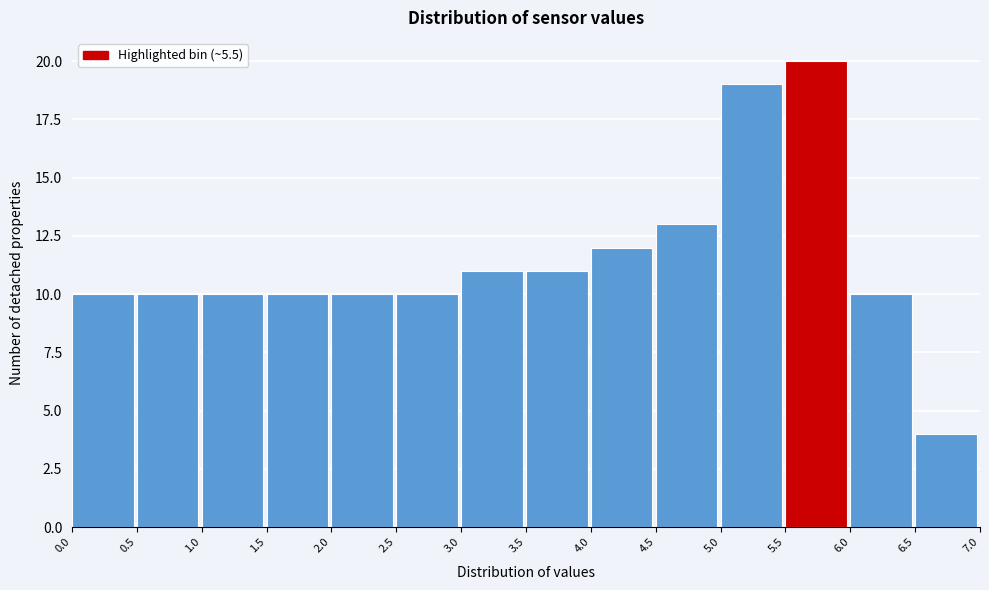

What is the height of the bar covering 1.5 to 2.0 on the x-axis? The values are not printed on the chart, so give them approximately, as read against the axis.

10